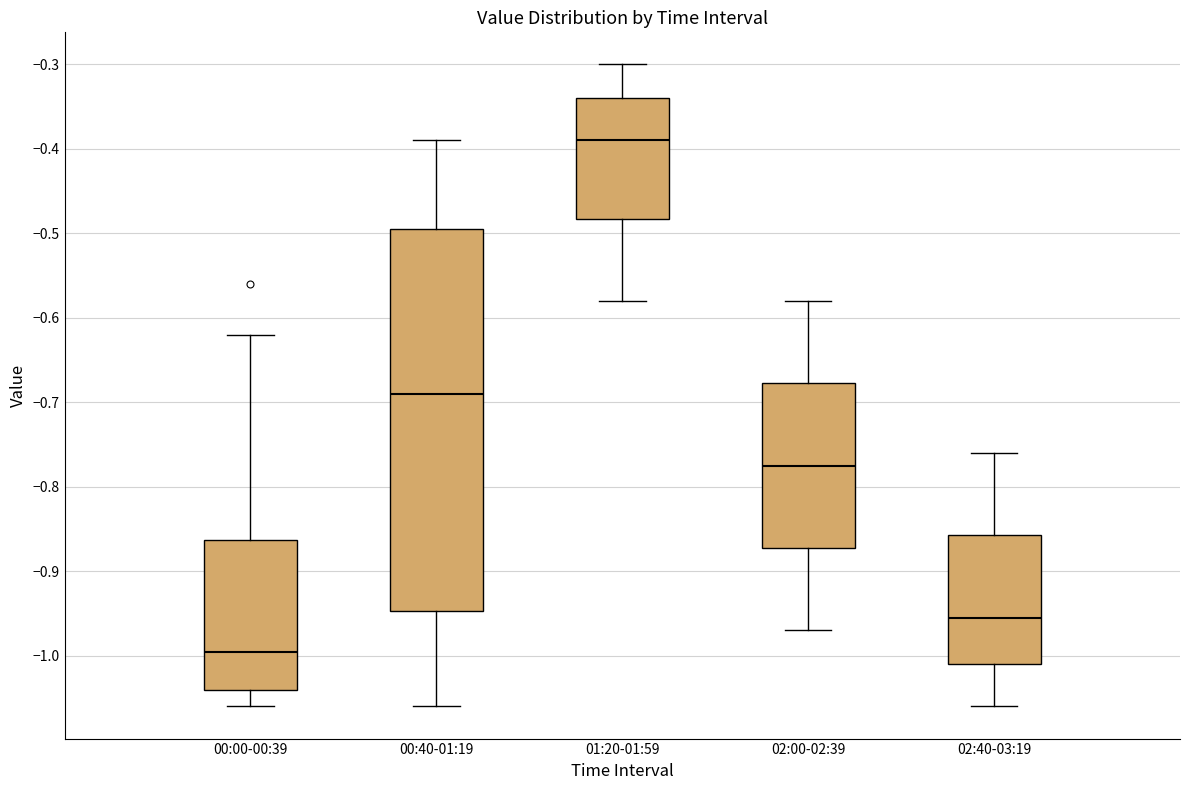

Where is the lower edge of the box for 00:40-01:19 on the y-axis? The values are not printed on the chart, so give them approximately, as read against the axis.

-0.95